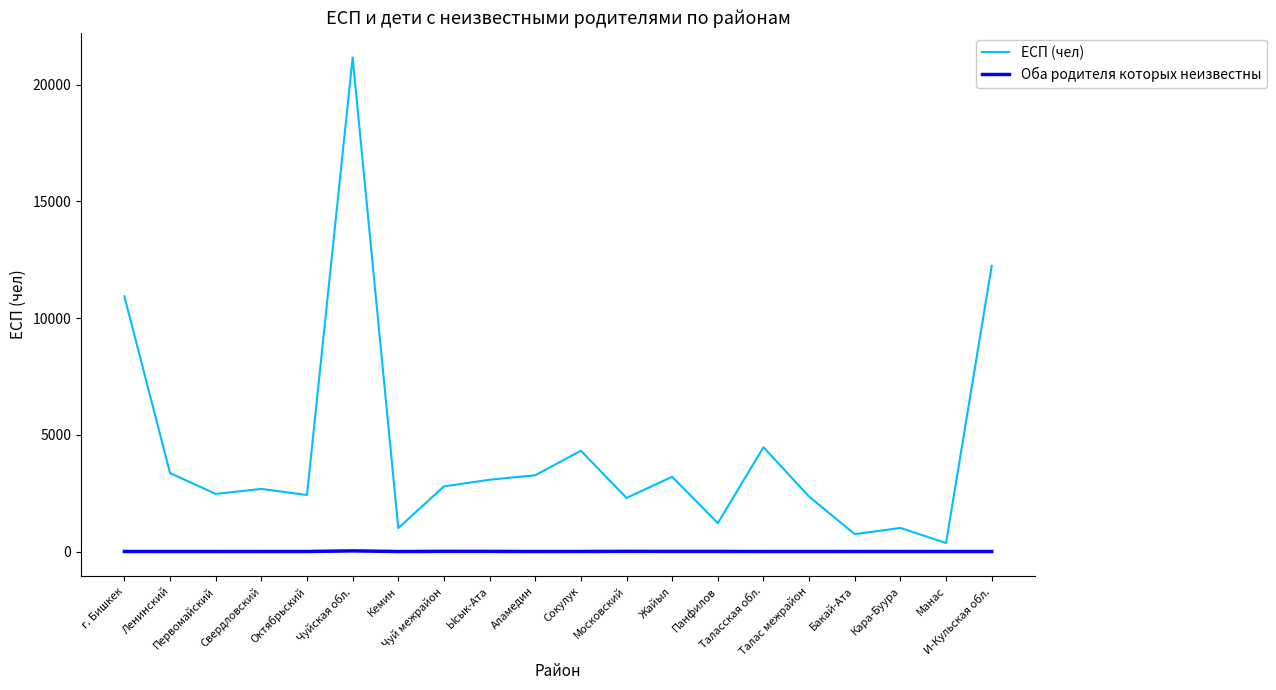

Is this an area chart (filled region under the line)?

No